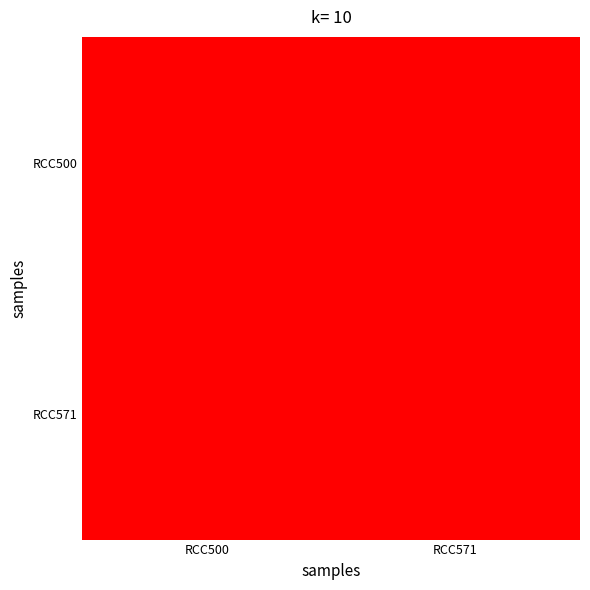

Reading left to right, extract all data points from this chart.

RCC500: RCC500=1.0	RCC571=1.3
RCC571: RCC500=1.2	RCC571=1.0